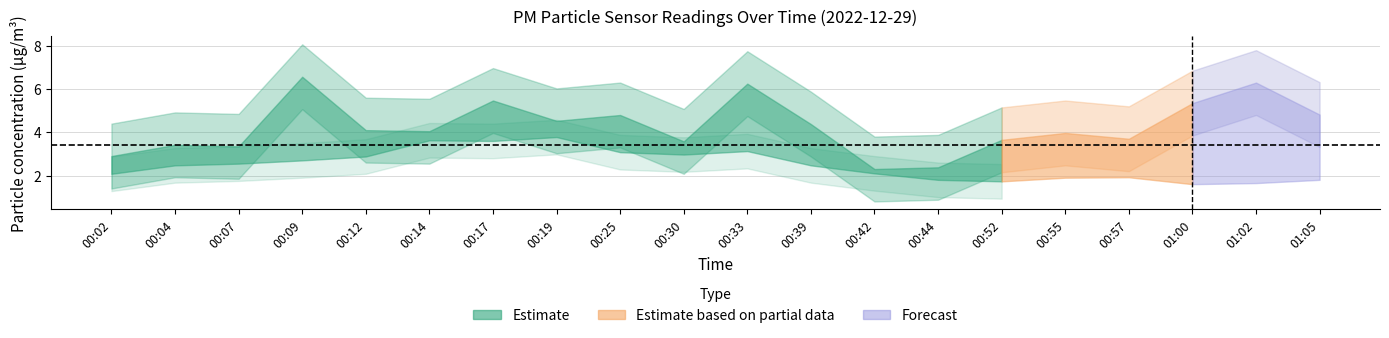

The value of P1 at 00:57 is 3.7. True or false?

True